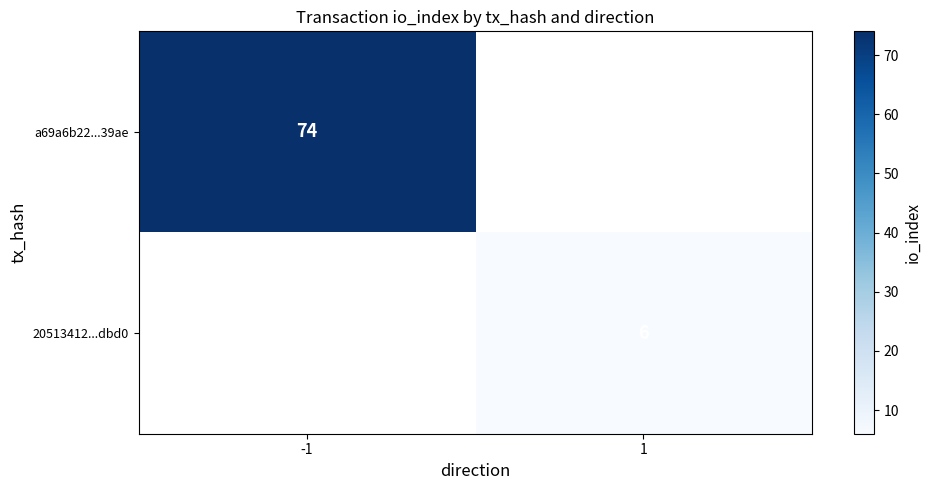

The value of 20513412...dbd0 at 1 is 3. True or false?

False